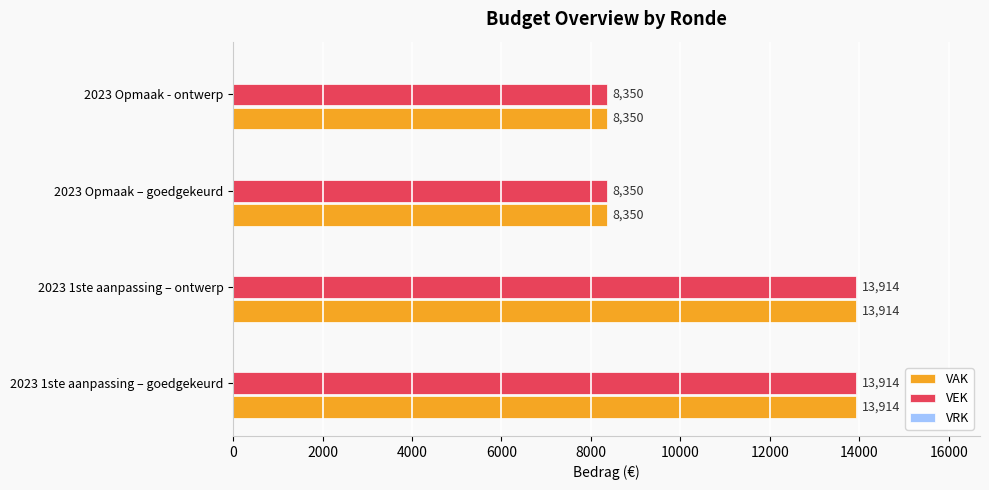

The value of VEK at 2023 1ste aanpassing – goedgekeurd is 13914. True or false?

True